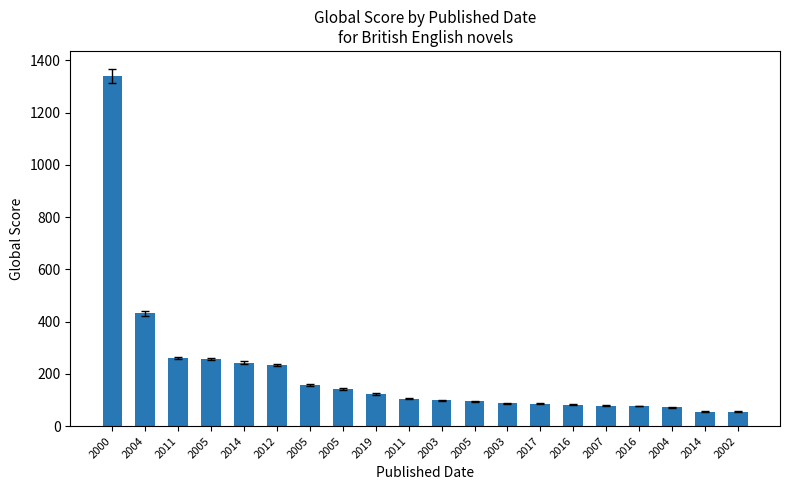

What is the change in value from 2005 to 2004?

-23